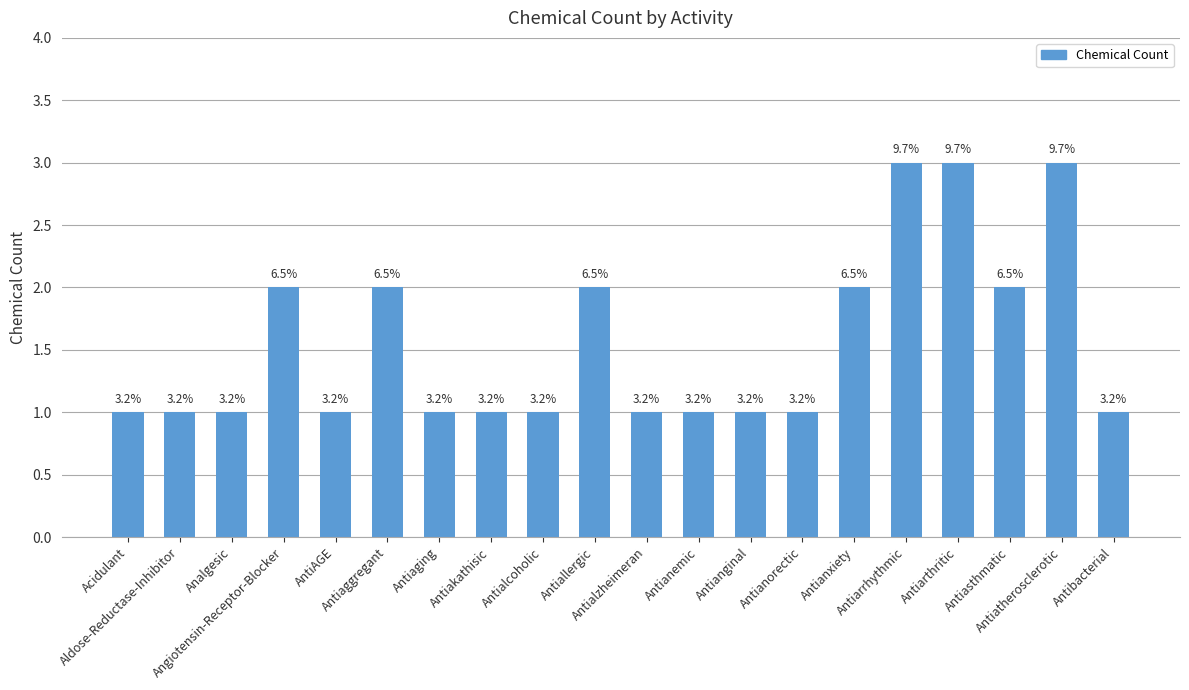

What is the ratio of the value at Antialcoholic to the value at Antiaging?

1.0